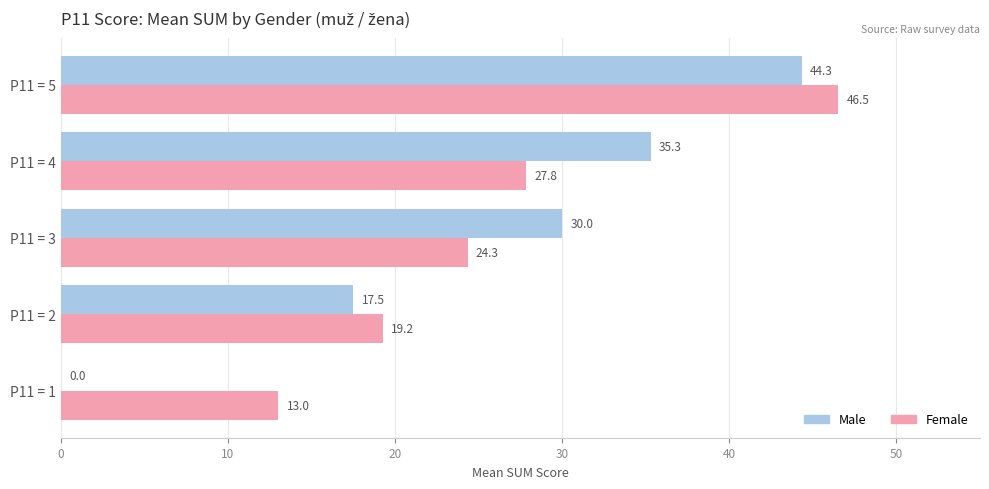

Between P11 = 3 and P11 = 5, which series saw the biggest shift?

Female